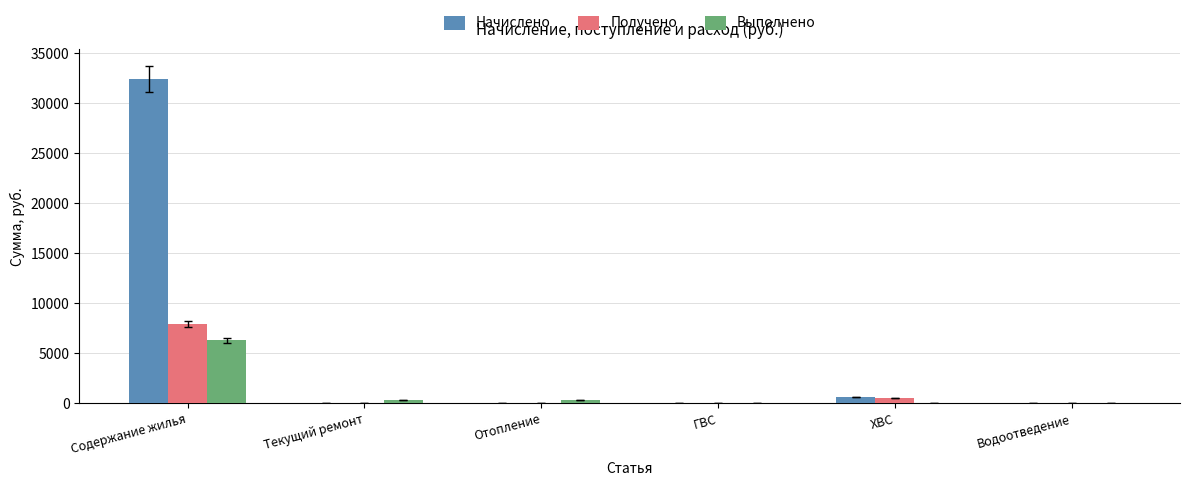

Which label corresponds to the largest value in the chart?

Содержание жилья